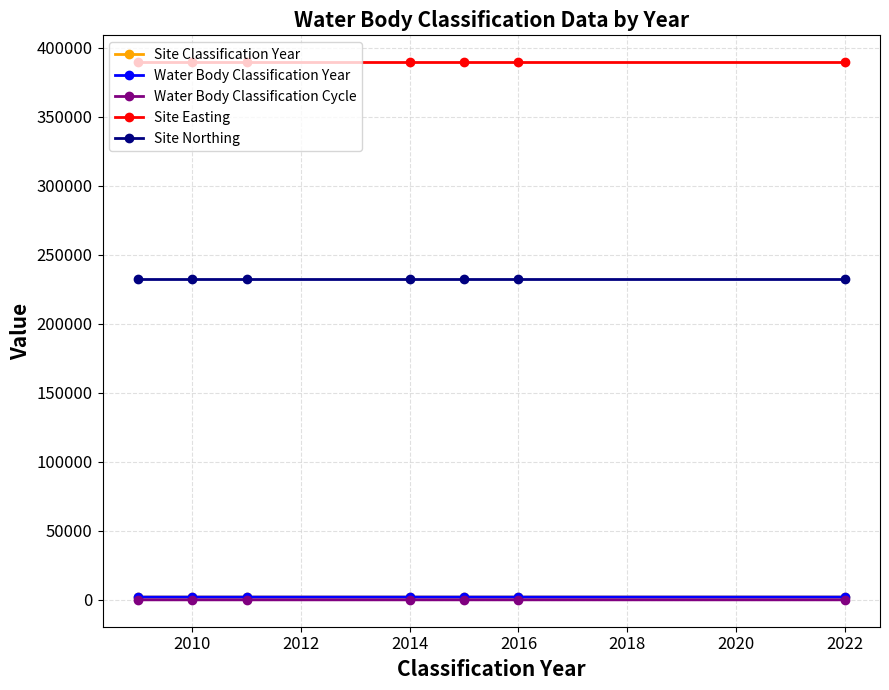

List the series in order of their peak value, highest first.

Site Easting, Site Northing, Site Classification Year, Water Body Classification Year, Water Body Classification Cycle